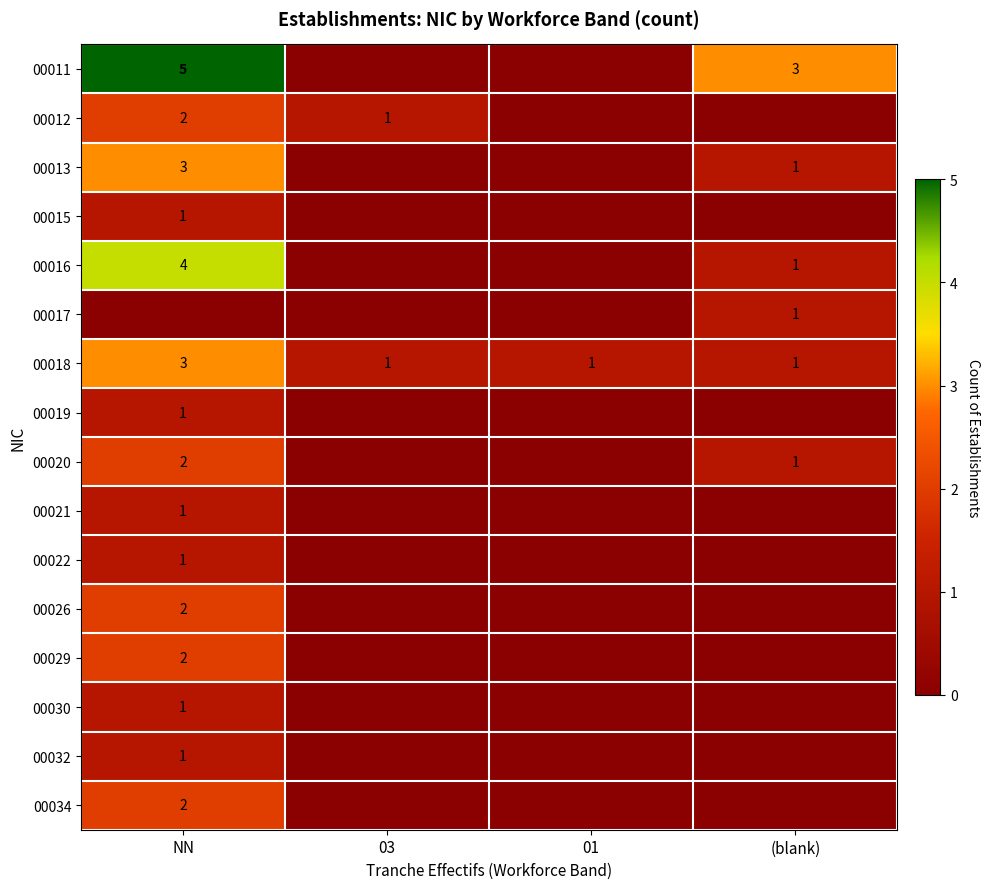

Is it true that 00018 equals 1 at 01?

True